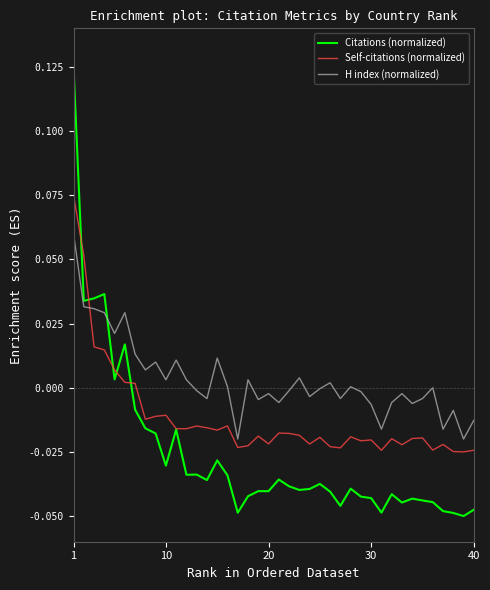

List the series in order of their peak value, highest first.

Citations (normalized), Self-citations (normalized), H index (normalized)